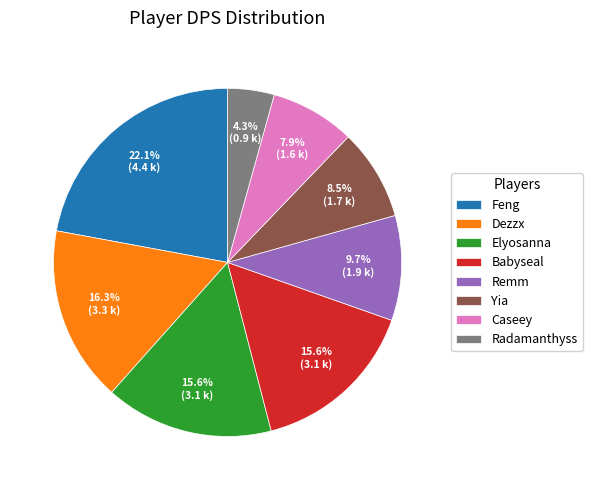

To the nearest percent, what is the difference between the Remm and Dezzx slice percentages?

7%